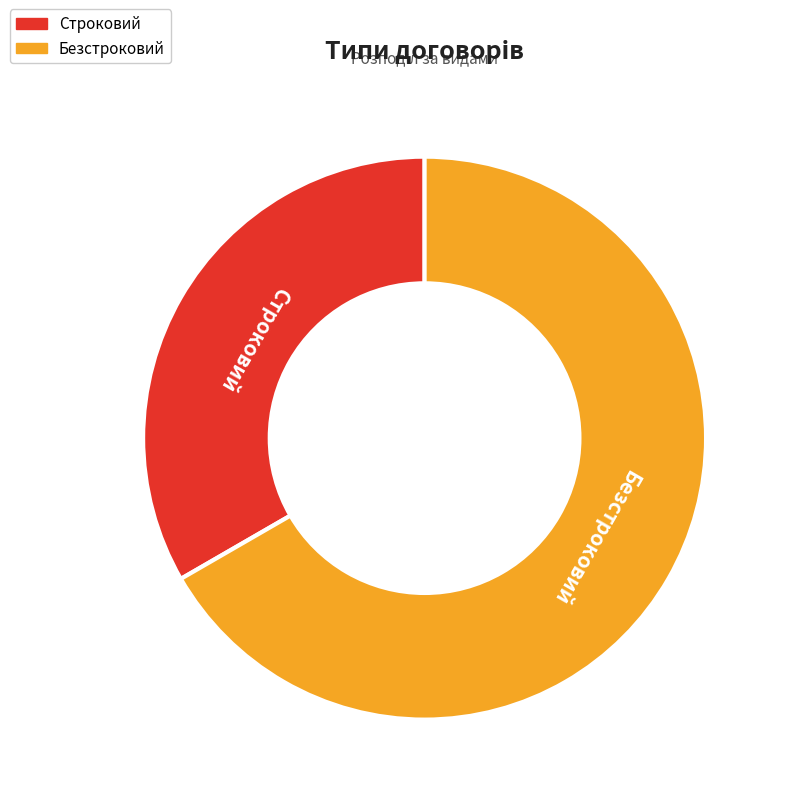

Which category has the biggest portion of the pie?

Безстроковий